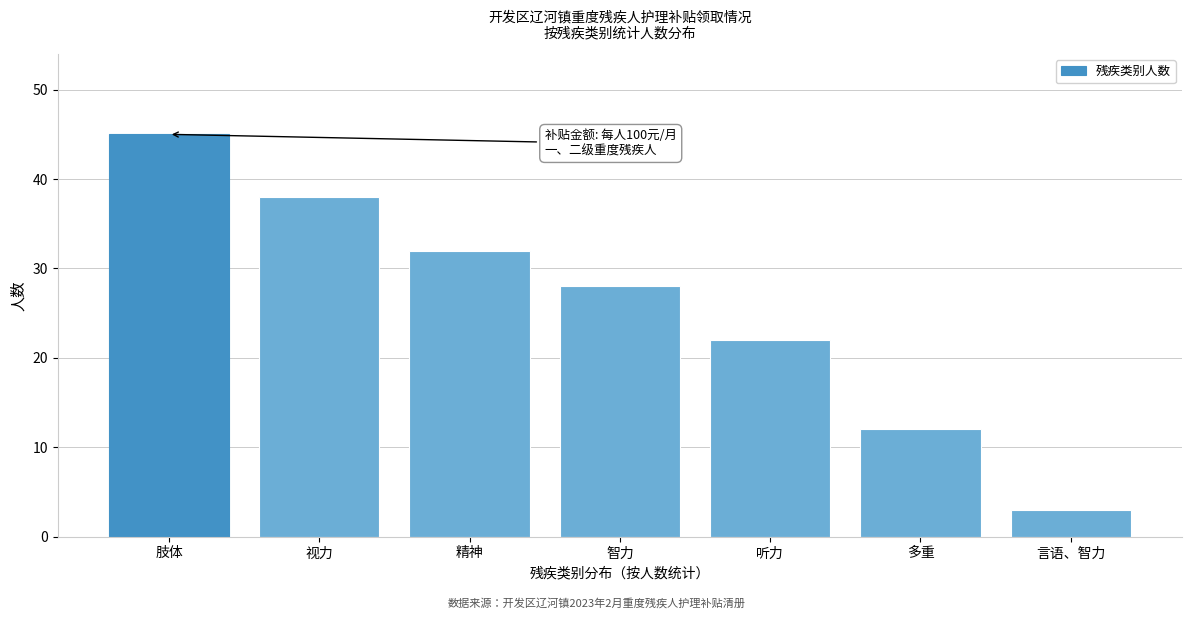

Reading left to right, transcribe all the data shown in this chart.

肢体=45	视力=38	精神=32	智力=28	听力=22	多重=12	言语、智力=3